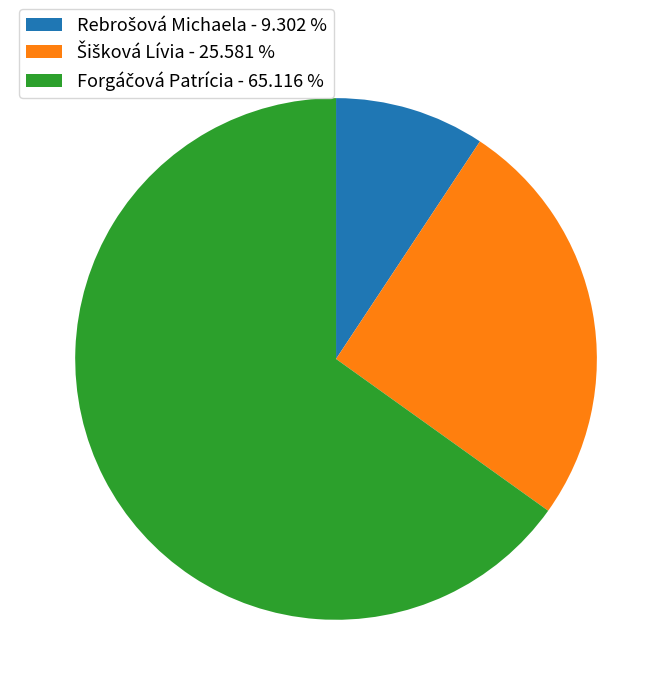

Is there any slice that represents more than half of the pie?

Yes